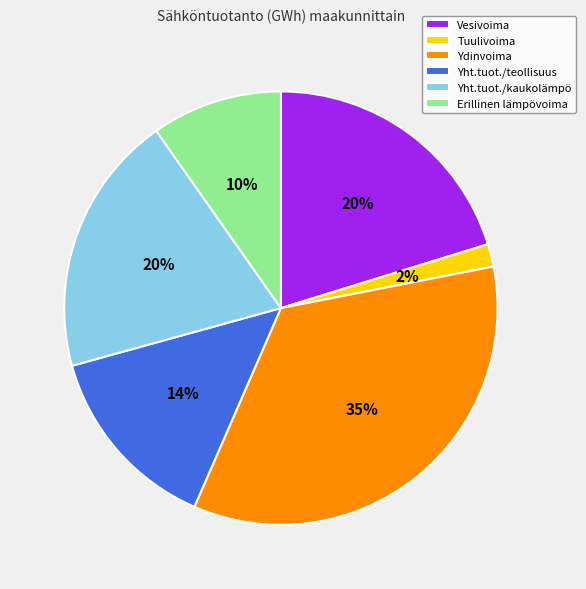

What is the largest slice in the pie chart?

Ydinvoima